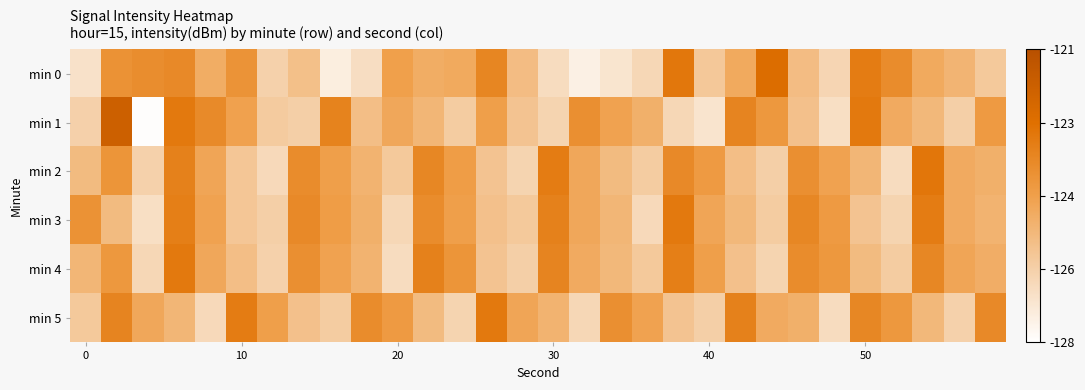

What is the maximum value shown in the chart?

-121.9